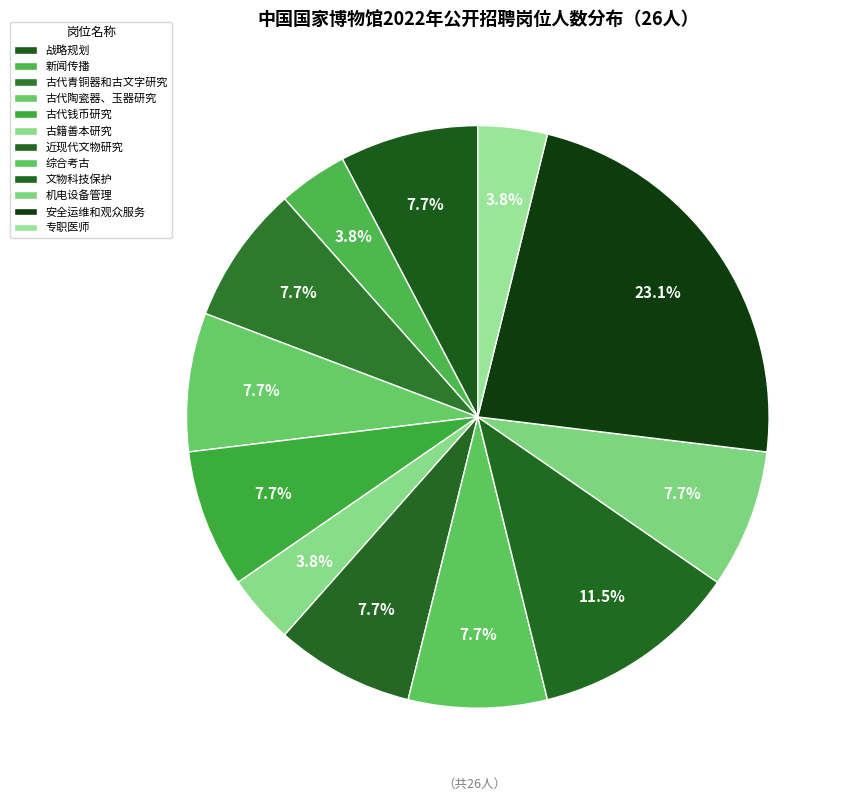

Is it true that 古籍善本研究 is 1% of the pie?

False